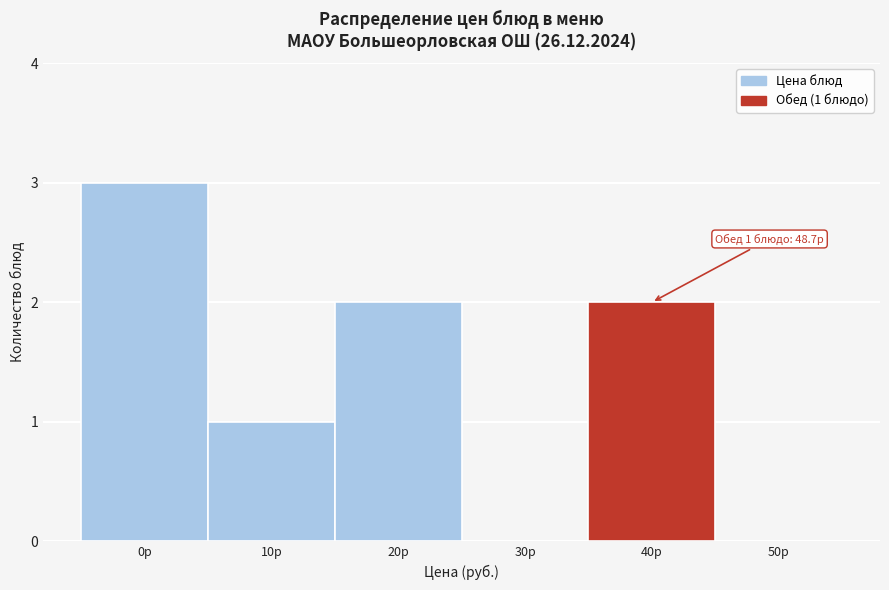

Reading right to left, what are all the values shown in this chart?

50р=0	40р=2	30р=0	20р=2	10р=1	0р=3